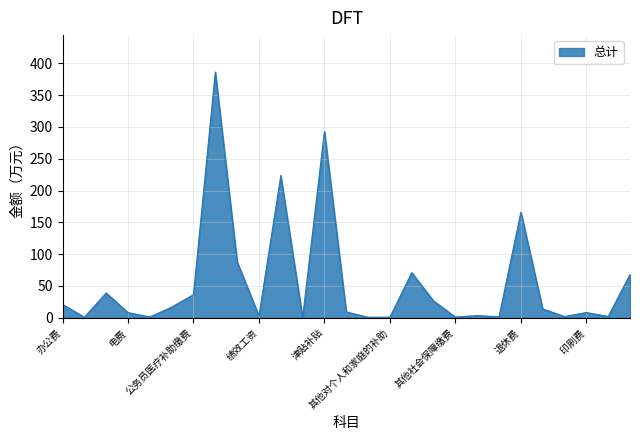

Reading right to left, extract all data points from this chart.

68.2	2.1	8.3	2.0	14.0	166.2	1.6	3.6	1.2	26.5	71.1	1.0	1.0	9.2	292.9	0.1	223.6	2.9	88.1	386.2	36.4	16.8	1.4	8.2	39.1	0.9	21.1